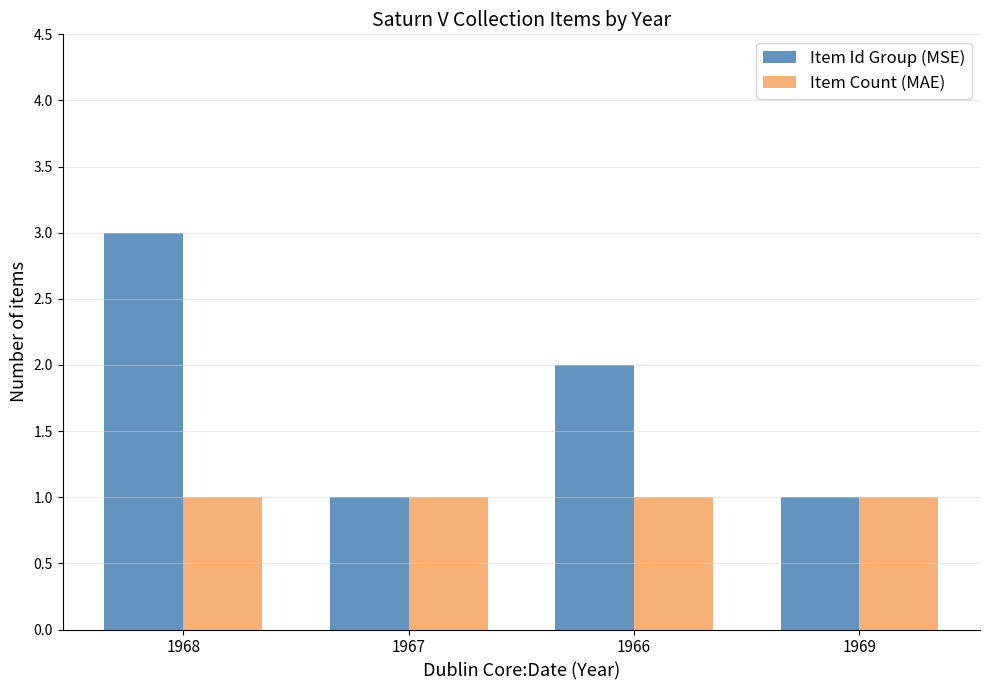

The value of Item Count (MAE) at 1968 is 0. True or false?

False